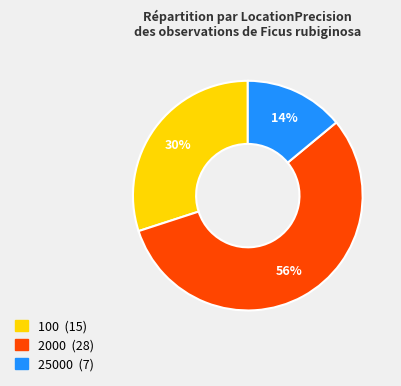

Which category has the smallest portion of the pie?

25000